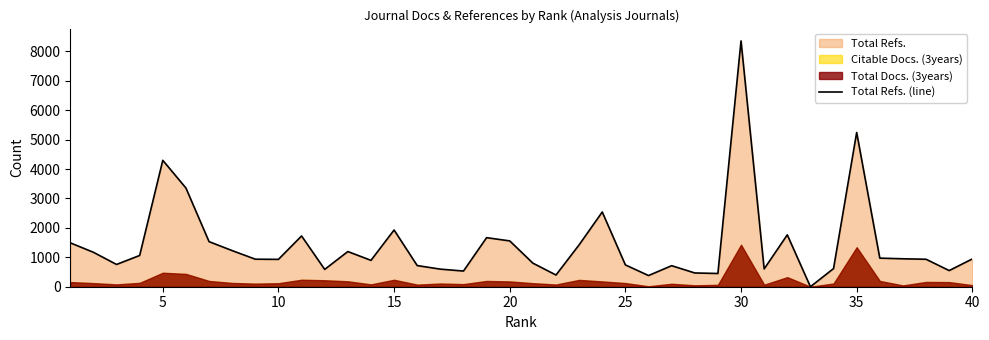

Reading right to left, list all the values displayed in this chart.

945	549	934	950	972	5245	617	0	1764	605	8359	450	468	715	380	742	2541	1424	398	802	1558	1668	533	598	719	1928	897	1196	589	1726	930	936	1228	1533	3356	4298	1063	757	1171	1492